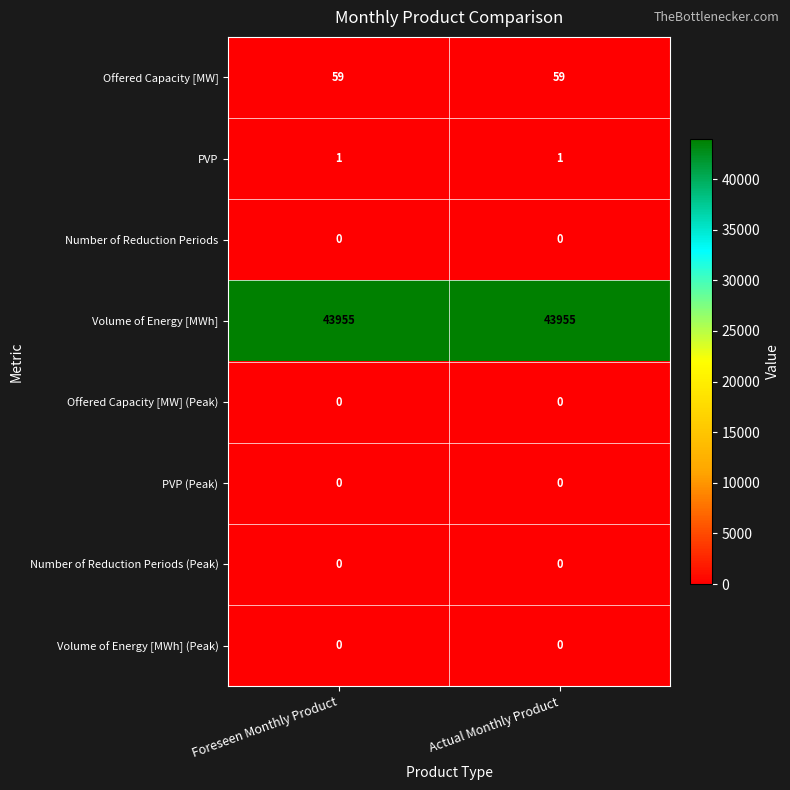

The Number of Reduction Periods series shows 0 at Actual Monthly Product. True or false?

True